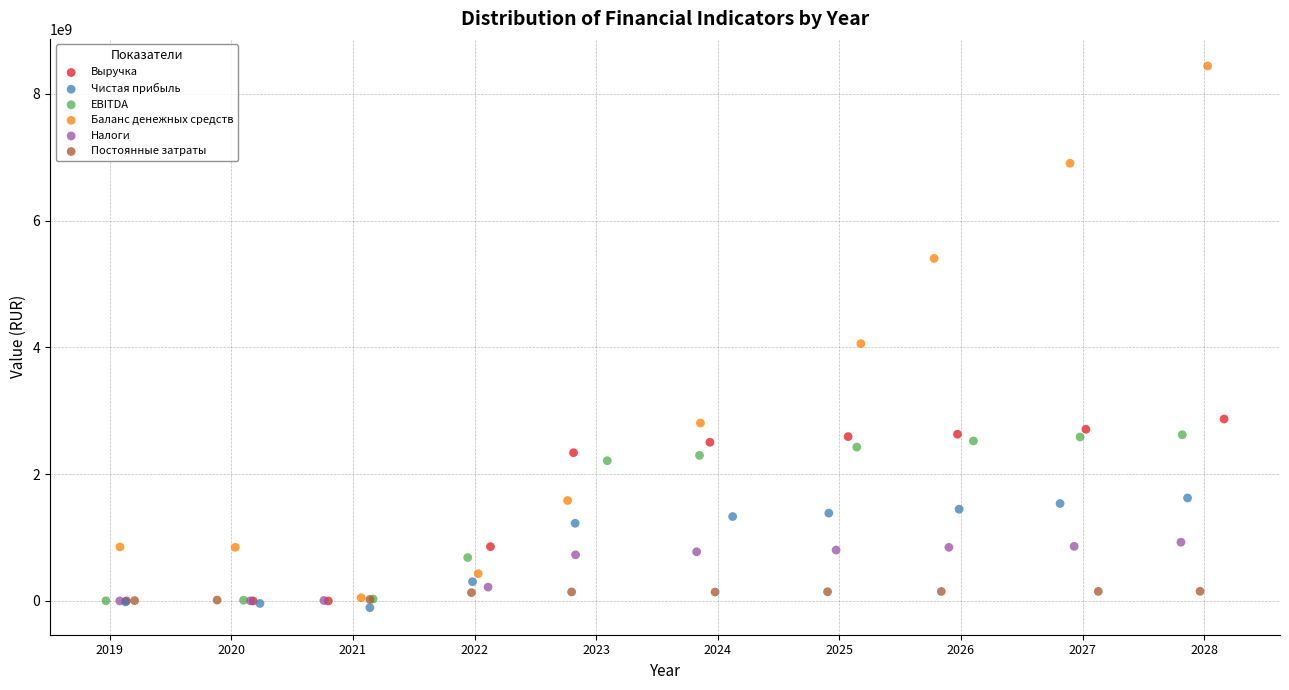

Which series reaches the maximum Y coordinate?

Баланс денежных средств